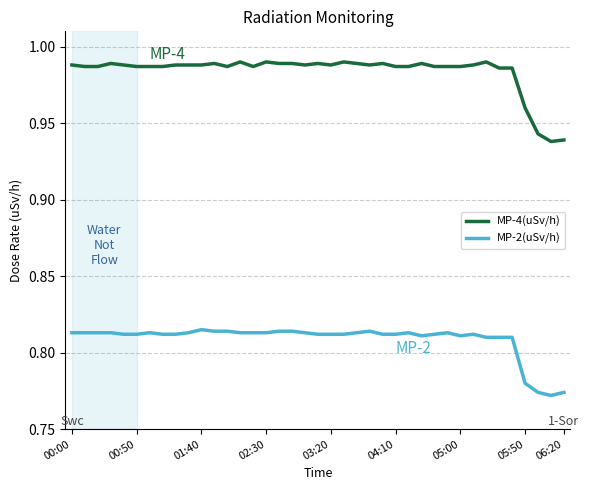

True or false: MP-2(uSv/h) has more than 0 points higher than both neighbors.

True